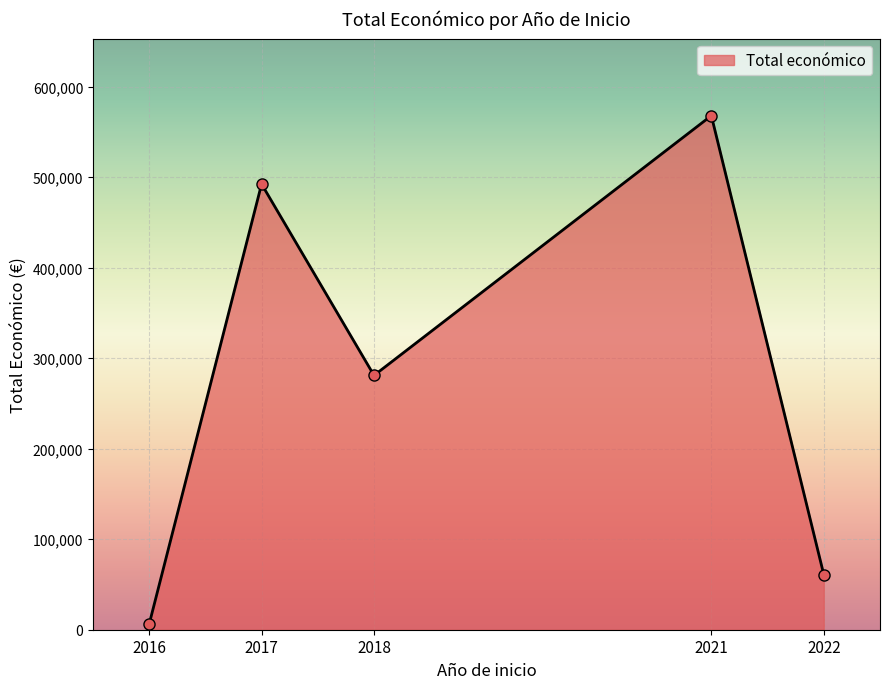

Reading left to right, list all the values displayed in this chart.

2016=6000	2017=492343	2018=280962	2021=567924	2022=60870